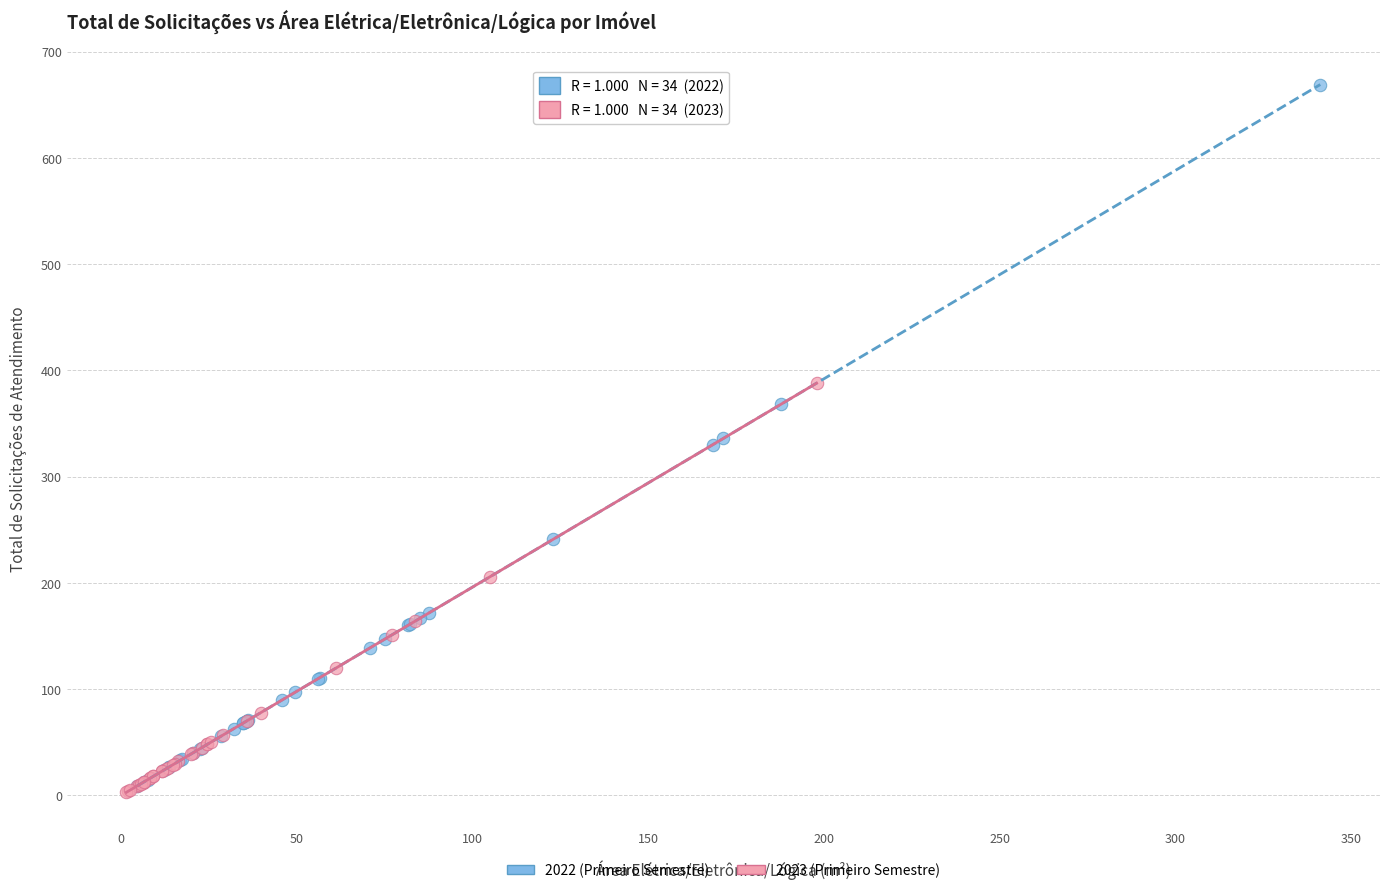

Which series contains the highest Y value?

2022 (Primeiro Semestre)